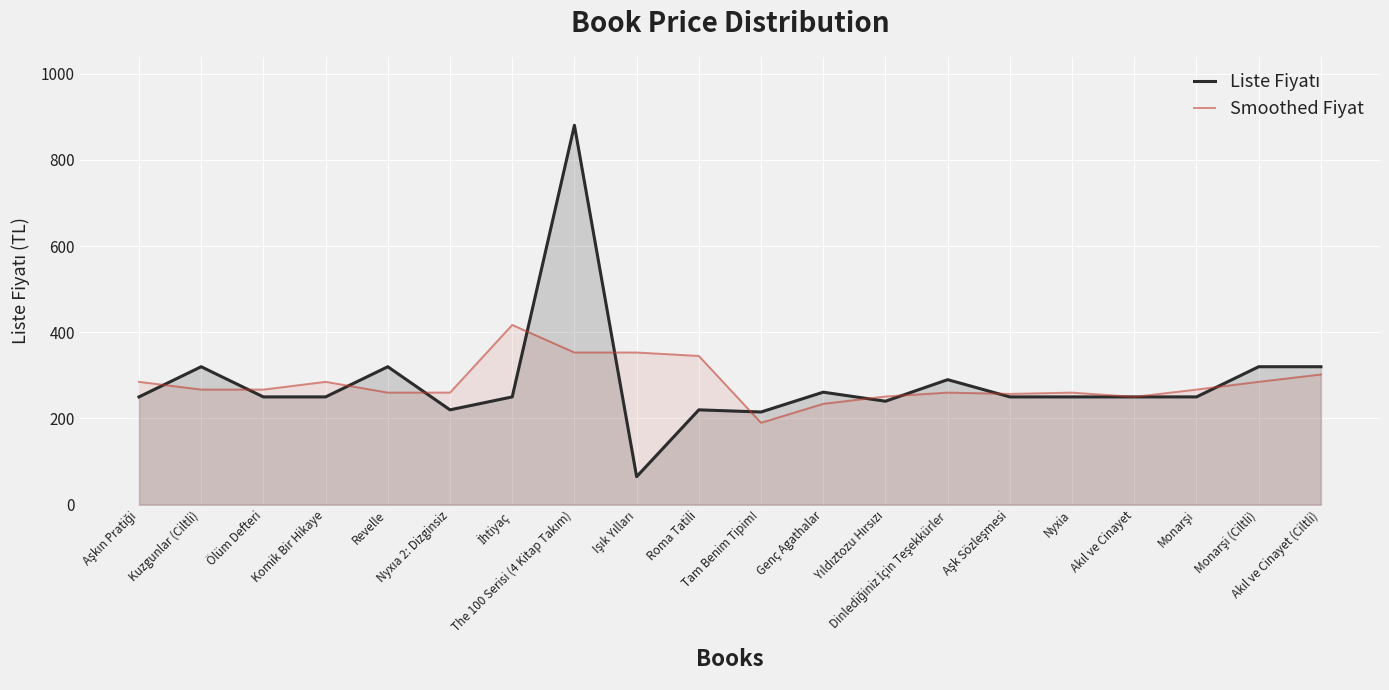

At Revelle, list the series in order from smallest to largest.

Smoothed Fiyat, Liste Fiyatı